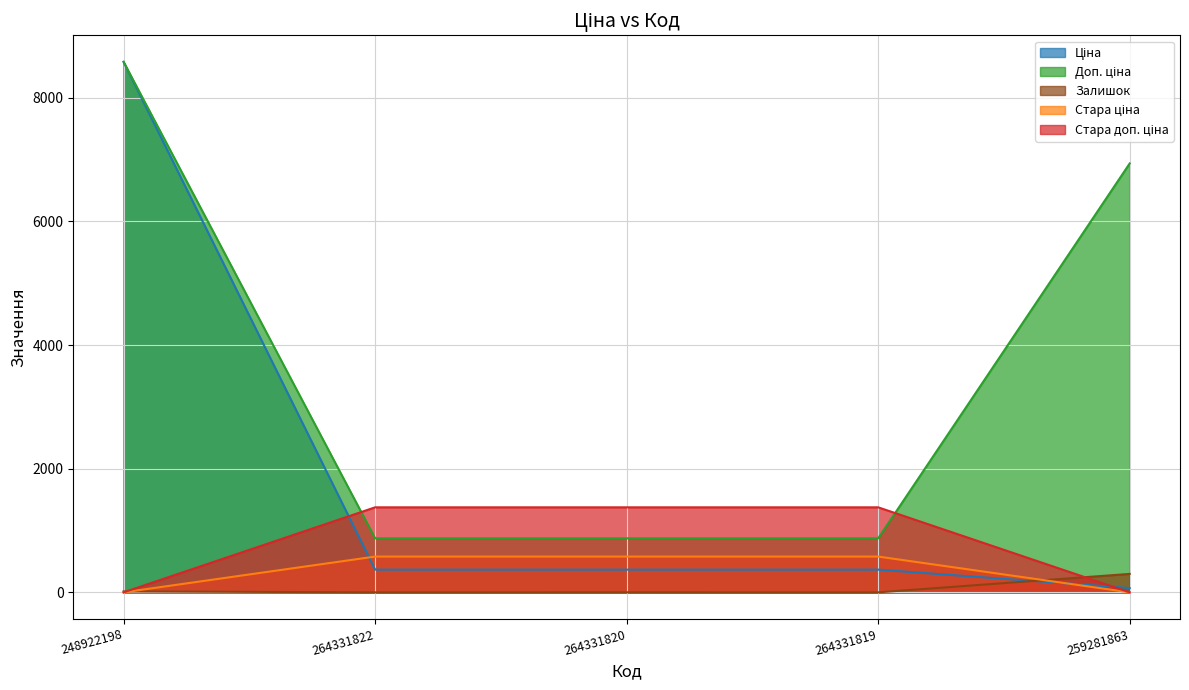

What is the average value of the Стара доп. ціна series?

825.2